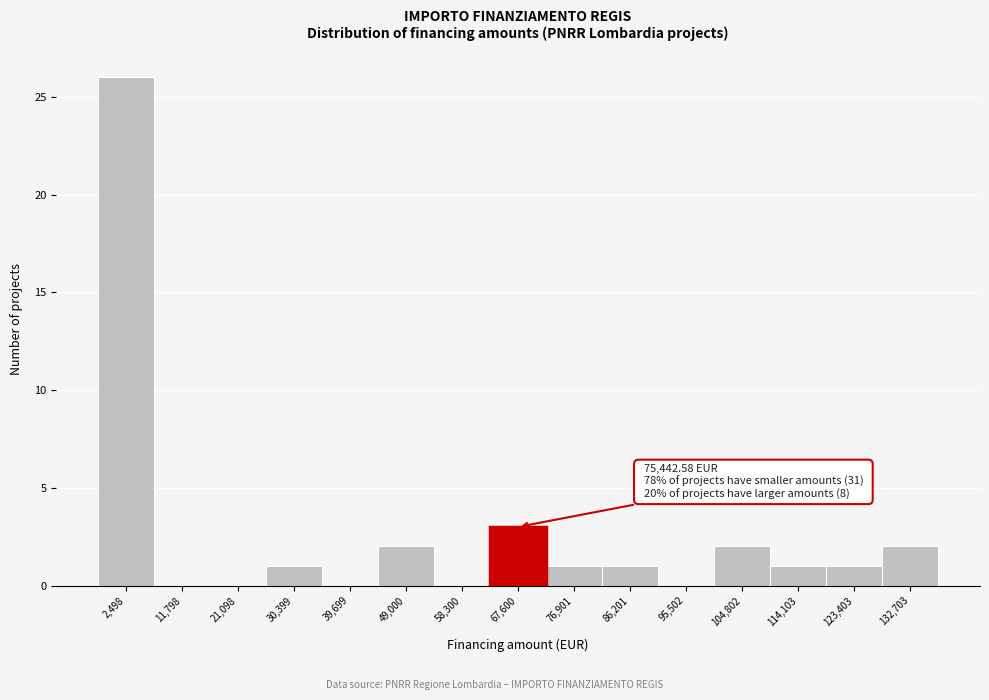

Reading left to right, extract all data points from this chart.

2,498=26	11,798=0	21,098=0	30,399=1	39,699=0	49,000=2	58,300=0	67,600=3	76,901=1	86,201=1	95,502=0	104,802=2	114,103=1	123,403=1	132,703=2